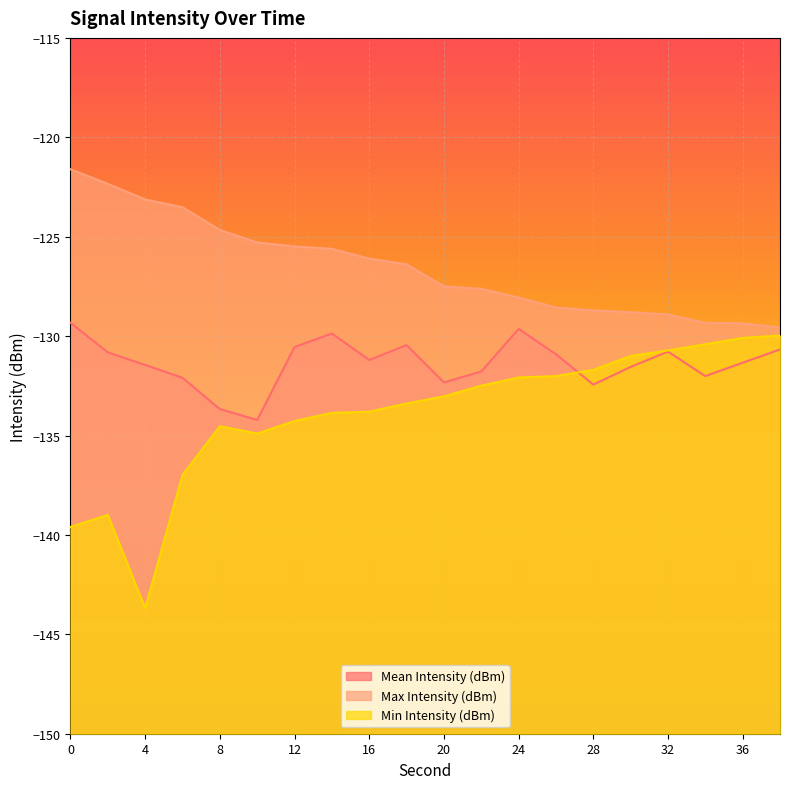

How many lines are shown in the chart?

3